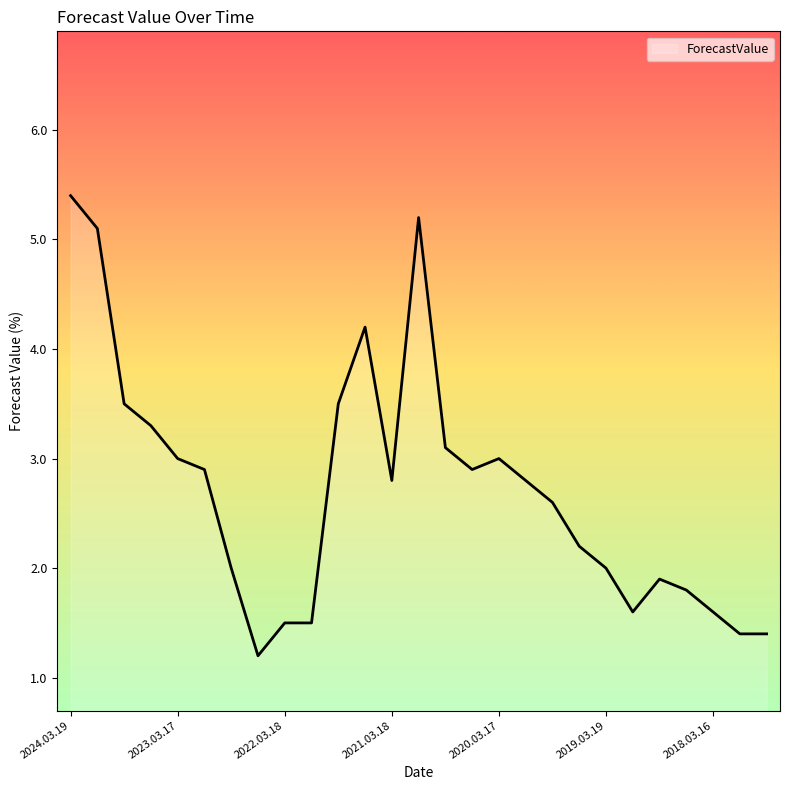

What is the maximum value shown in the chart?

5.4